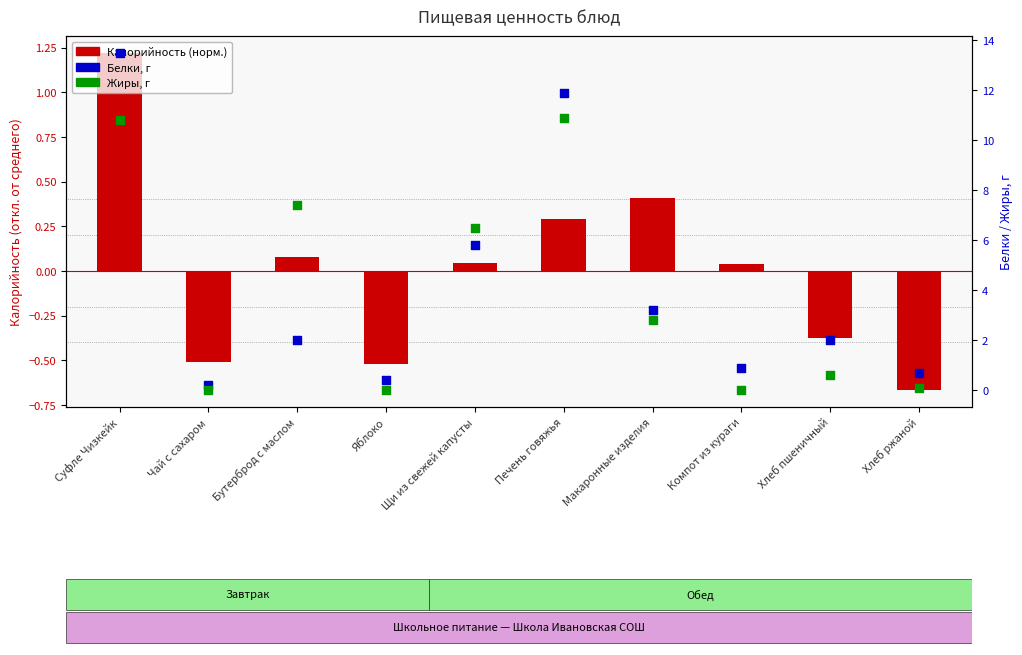

What is the total value across all series at Яблоко?

-0.1